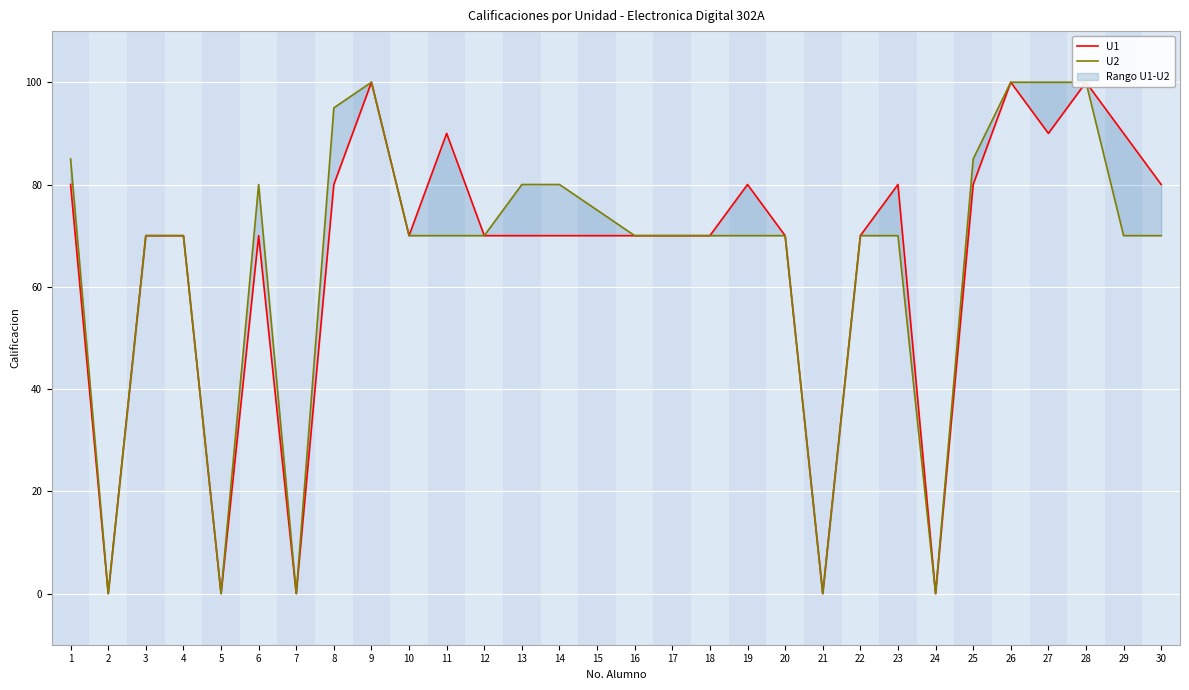

What is the value of the U1 point at the 27th from the left?

90